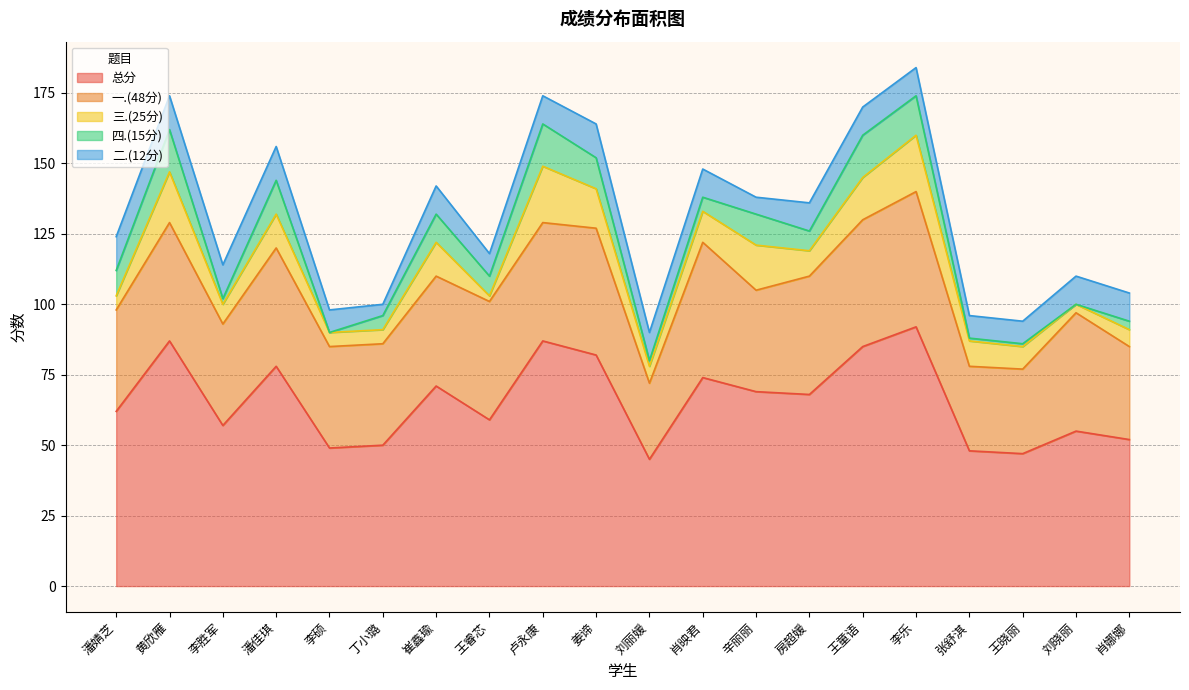

What is the difference between the highest and lowest values at 卢永康?

77